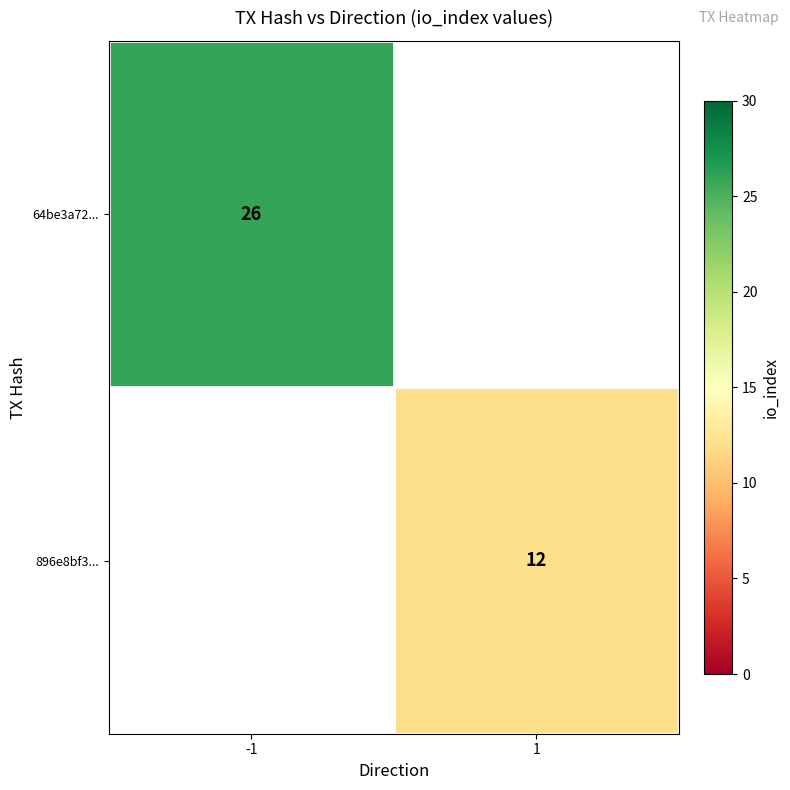

Is it true that 64be3a72... equals 11 at -1?

False